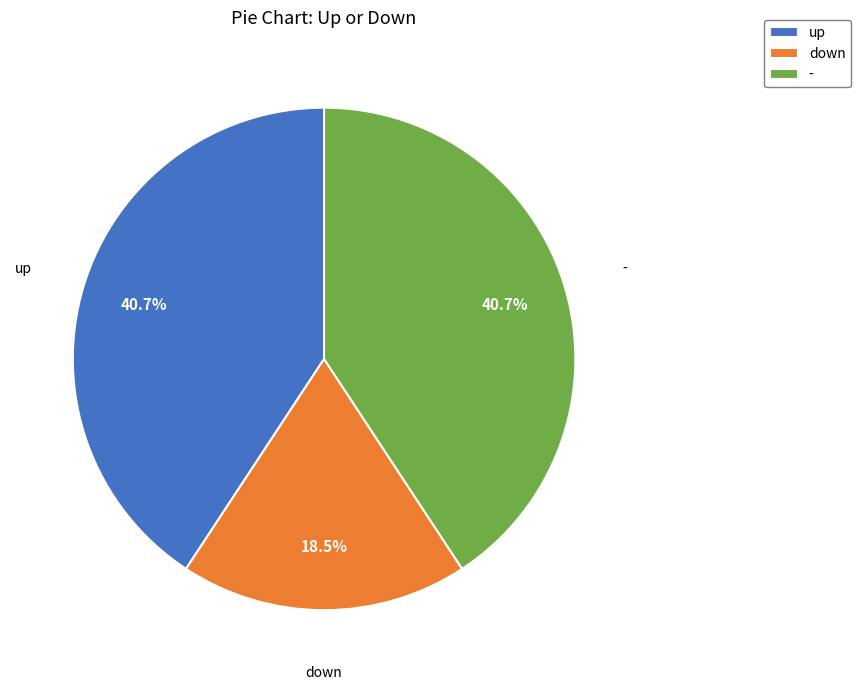

To the nearest percent, what is the combined percentage of down and up?

59%